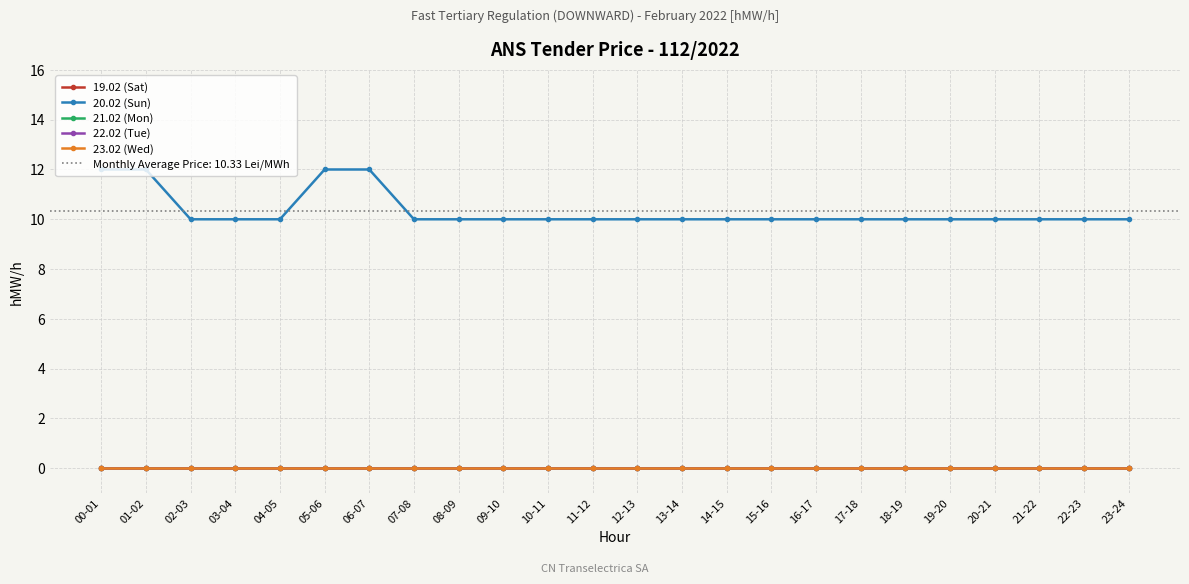

What position from the left is 05-06?

6